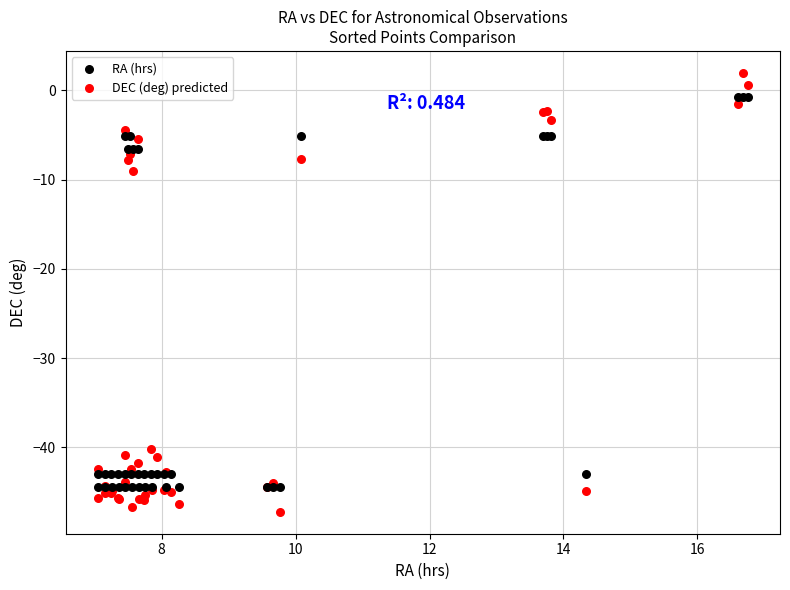

In the DEC (deg) predicted series, what Y value is closest to -22?

-9.0